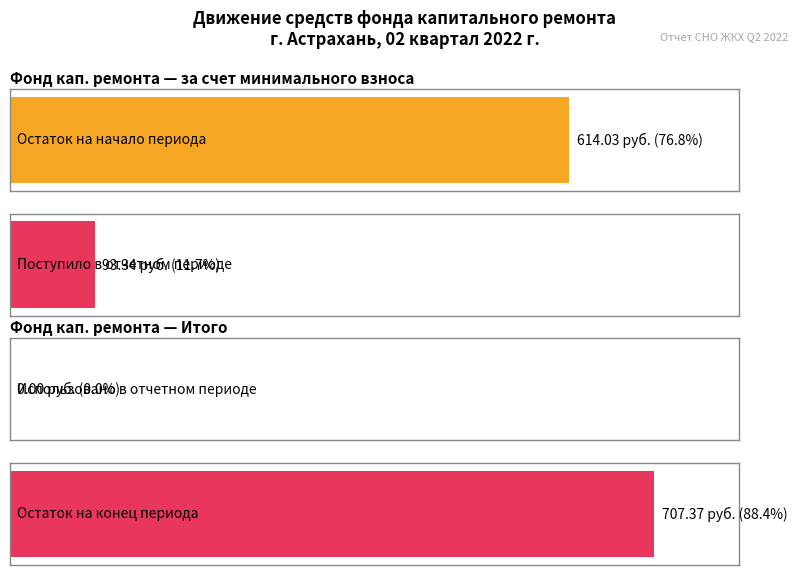

Reading left to right, what are all the values shown in this chart?

за счет минимального взноса: Остаток на начало=614.0	Поступило всего=93.3	Использовано=0.0	Пени=0.0	Остаток на конец=707.4
Итого фонд капитального ремонта: Остаток на начало=614.0	Поступило всего=93.3	Использовано=0.0	Пени=0.0	Остаток на конец=707.4